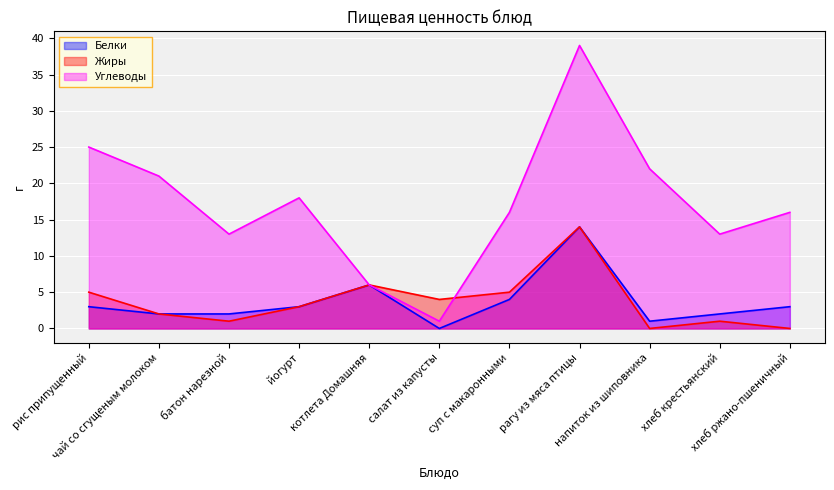

What is the label of the 10th point from the right?

чай со сгущеным молоком